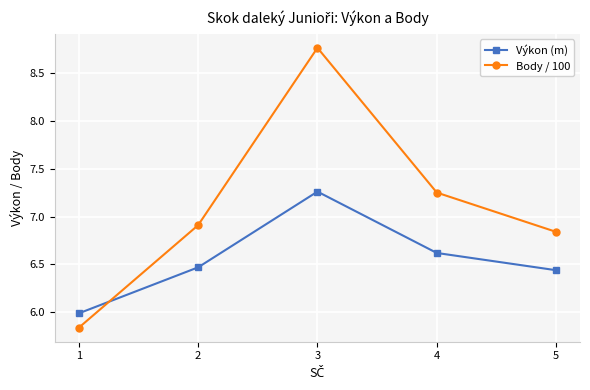

Which series ends up on top after the final intersection of Výkon (m) and Body / 100?

Body / 100